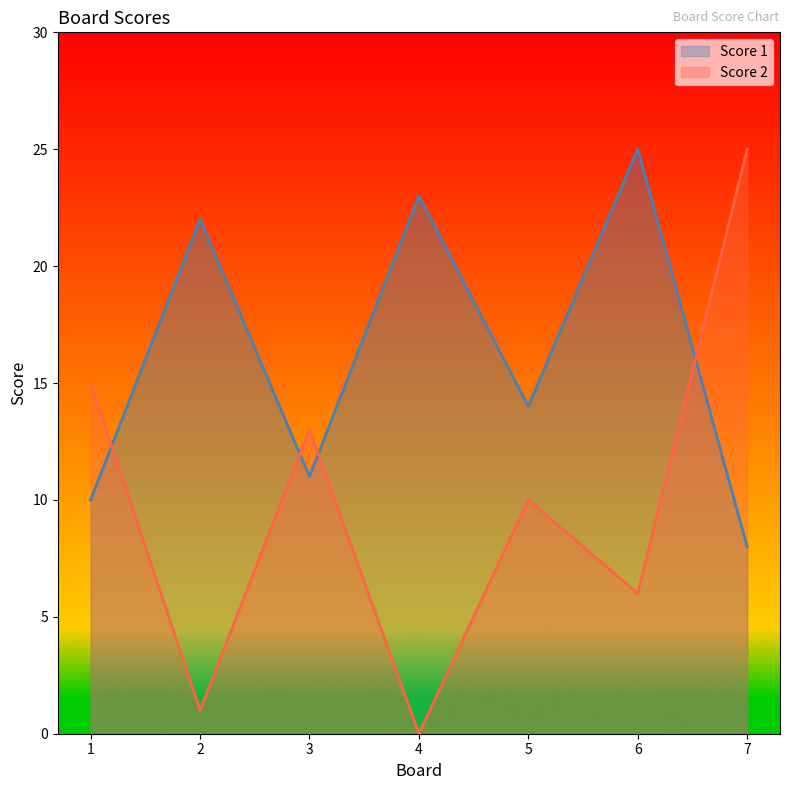

True or false: Score 2 has more than 0 interior local peaks.

True